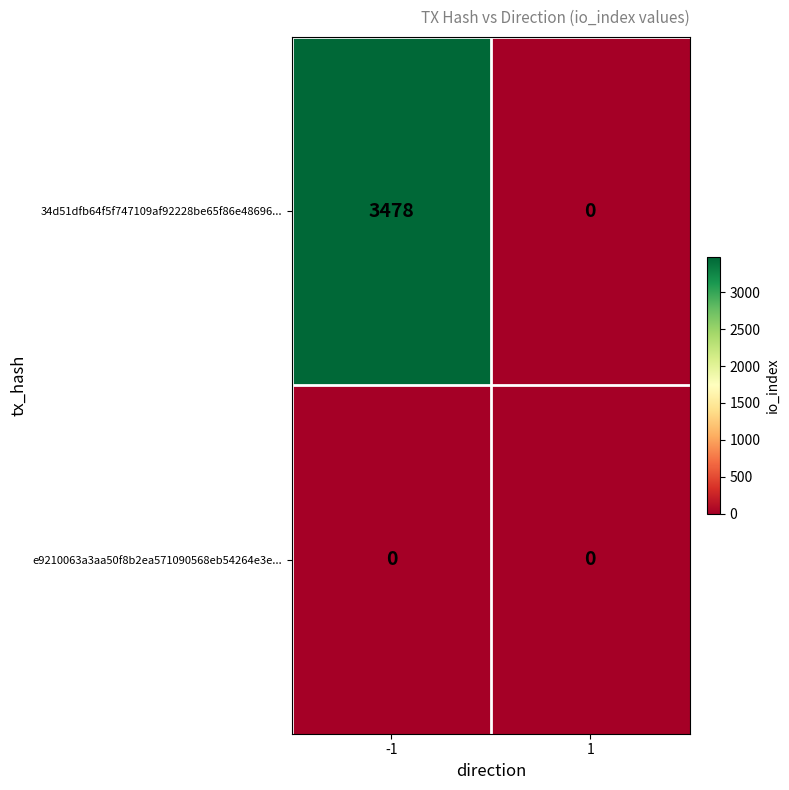

How many series are shown in this chart?

2